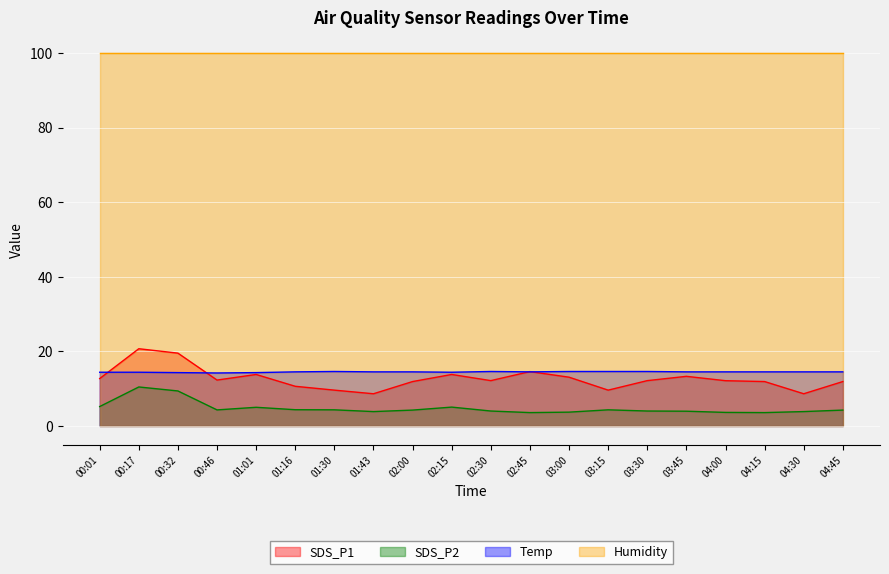

What is the label of the 2nd point from the right?

04:30